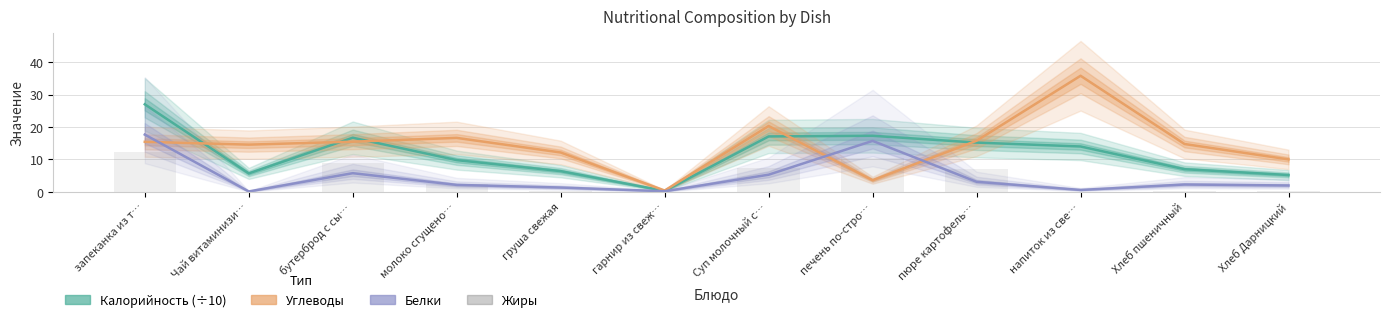

What is the average value of the Углеводы series?

14.6